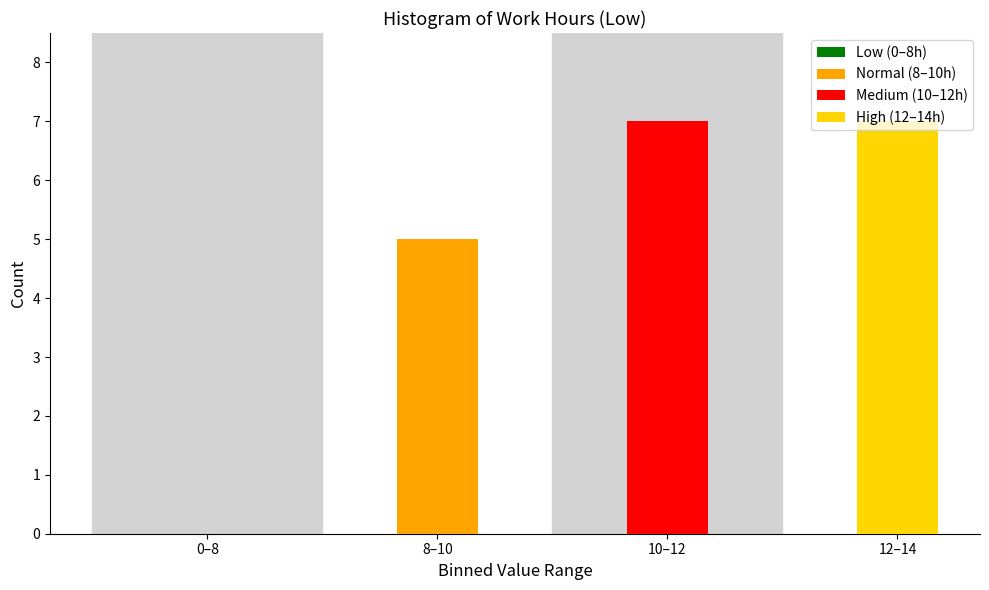

What is the sum of the values at 12–14 and 8–10?

12